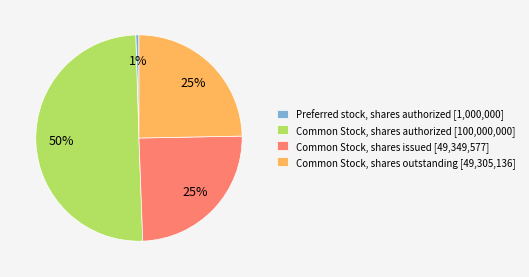

Which category has the smallest portion of the pie?

Preferred stock, shares authorized